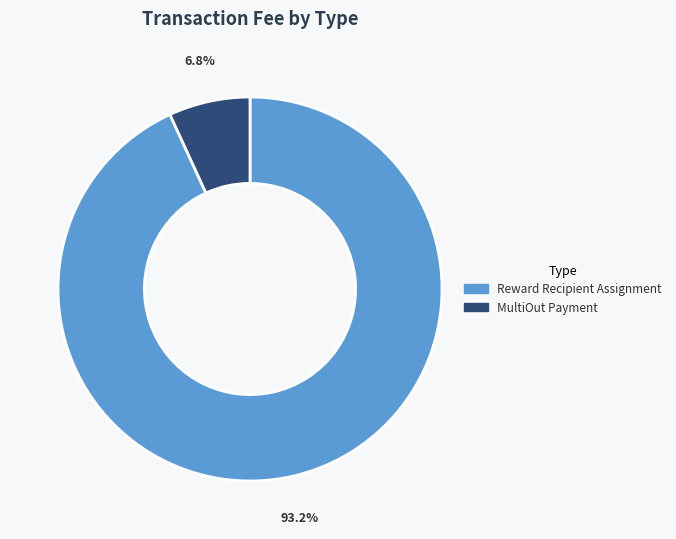

Which has a higher value, MultiOut Payment or Reward Recipient Assignment?

Reward Recipient Assignment